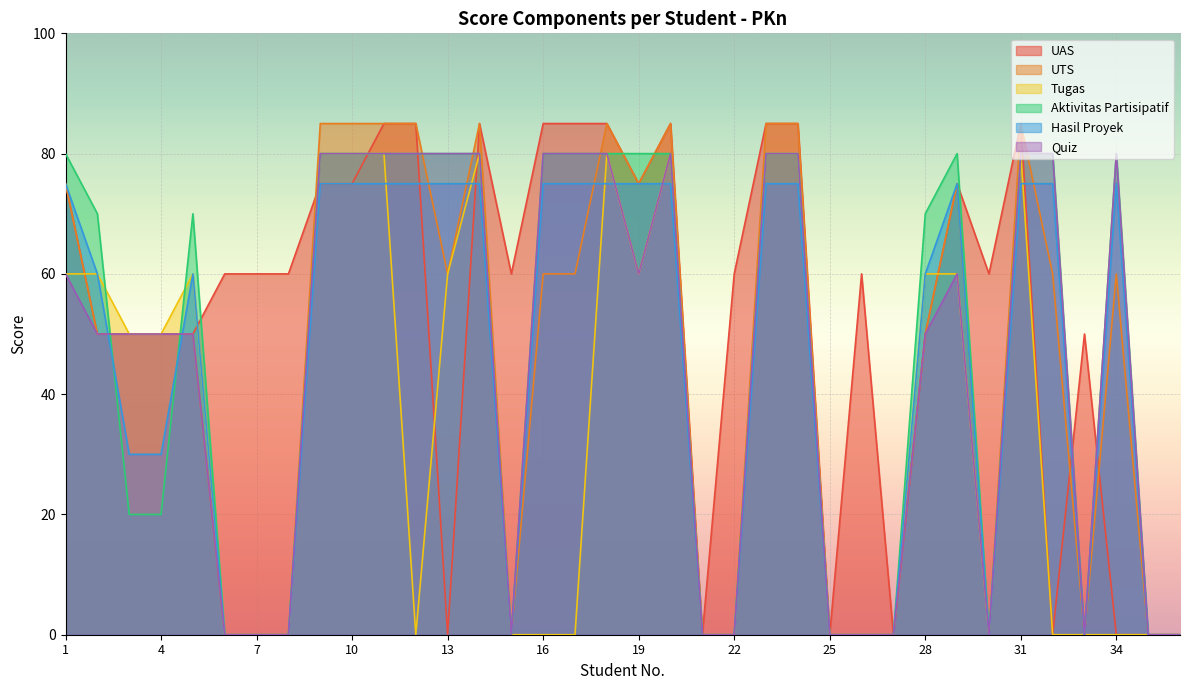

True or false: Quiz has more than 2 points higher than both neighbors.

True